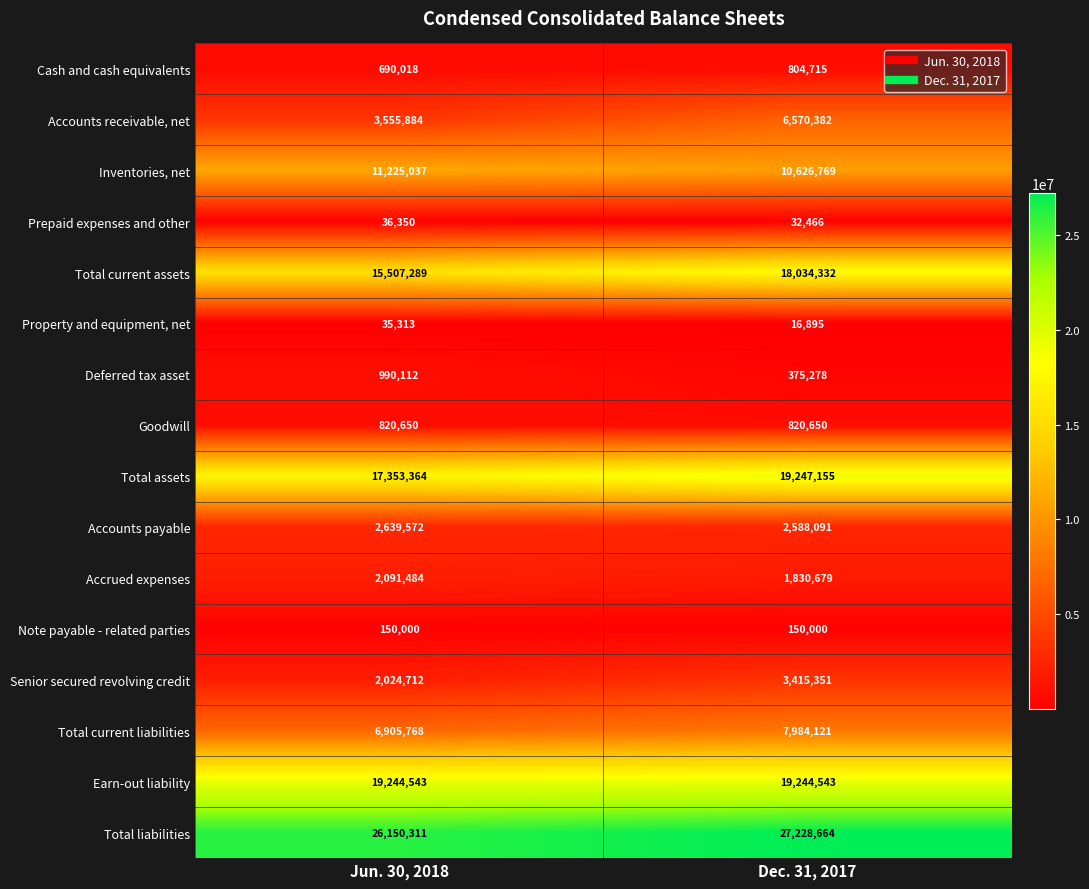

At Dec. 31, 2017, list the series in order from largest to smallest.

Total liabilities, Total assets, Earn-out liability, Total current assets, Inventories, net, Total current liabilities, Accounts receivable, net, Senior secured revolving credit, Accounts payable, Accrued expenses, Goodwill, Cash and cash equivalents, Deferred tax asset, Note payable - related parties, Prepaid expenses and other, Property and equipment, net